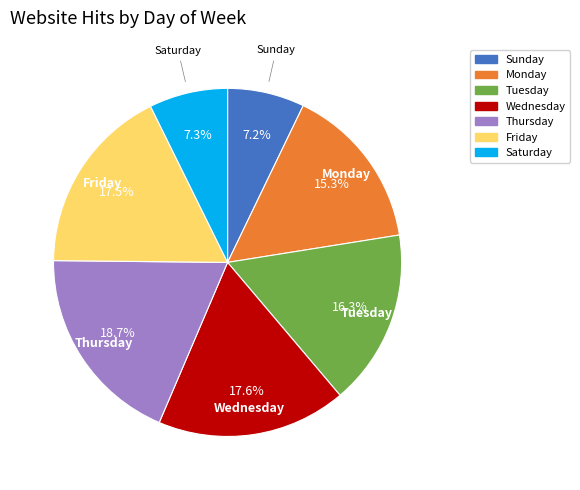

Does any single category account for the majority?

No